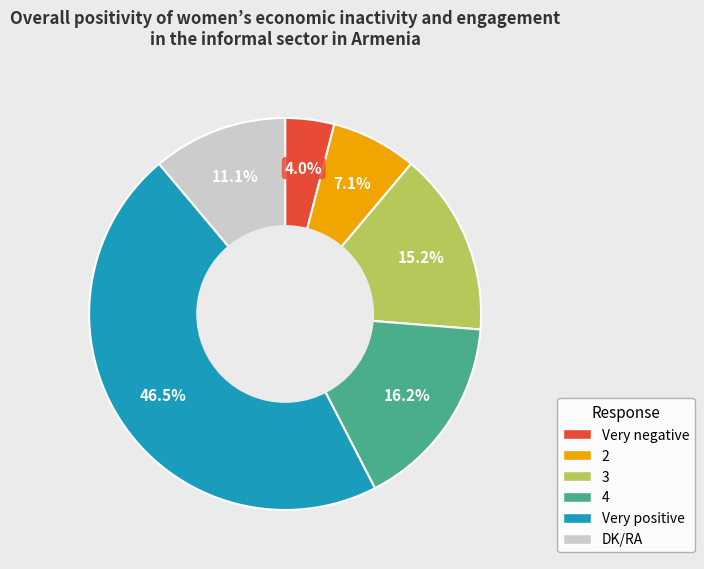

Rank the categories by value from highest to lowest.

Very positive, 4, 3, DK/RA, 2, Very negative